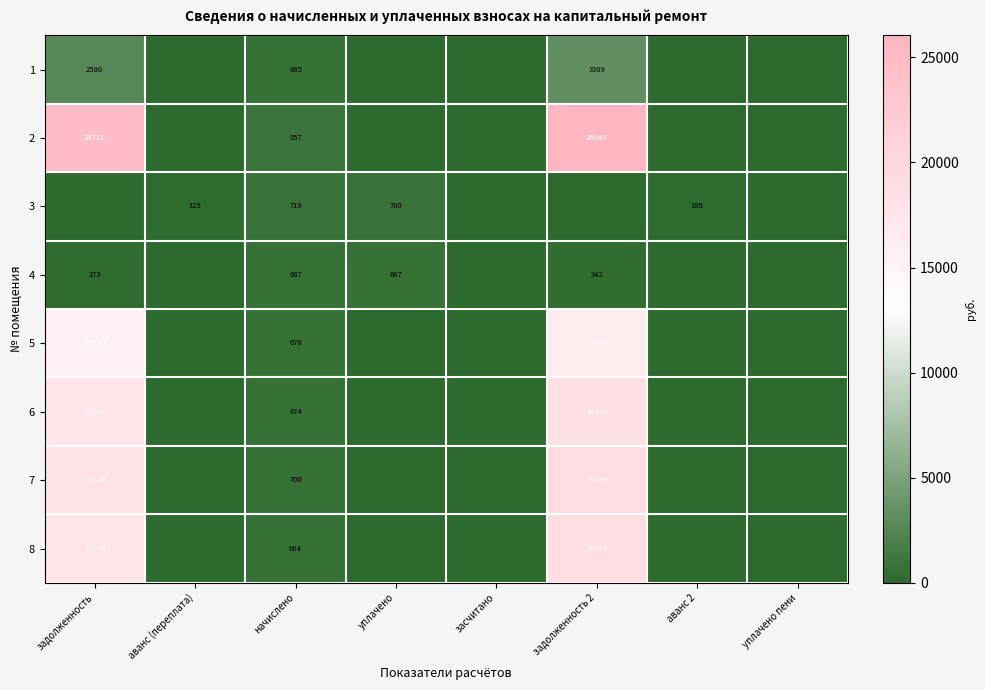

The value of 5 at начислено is 676. True or false?

True